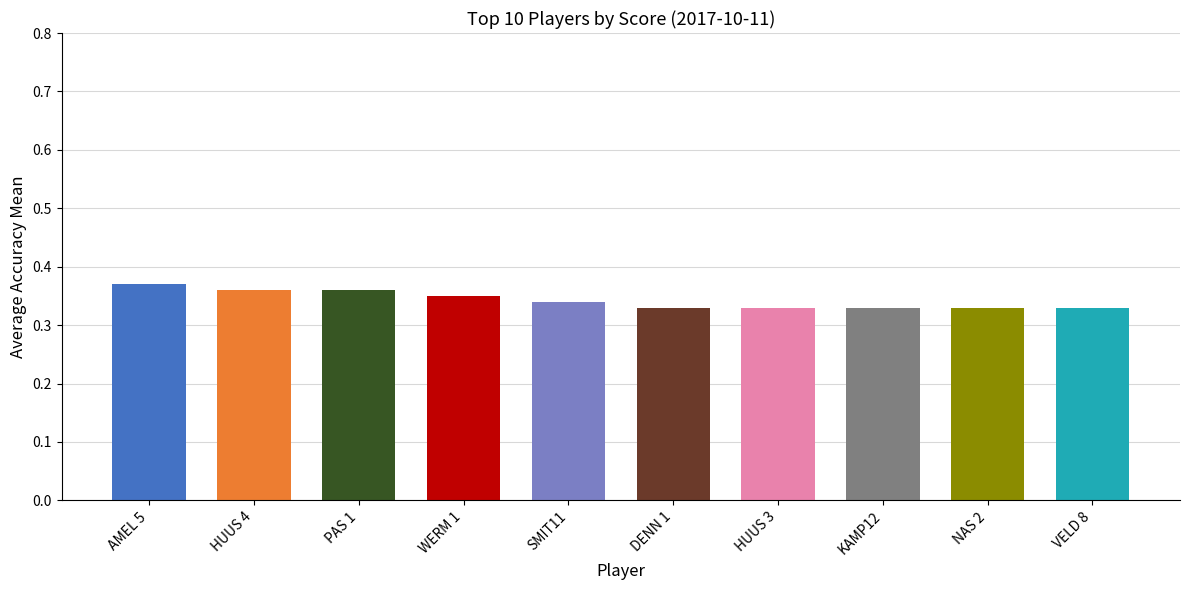

Which label corresponds to the largest value in the chart?

AMEL 5